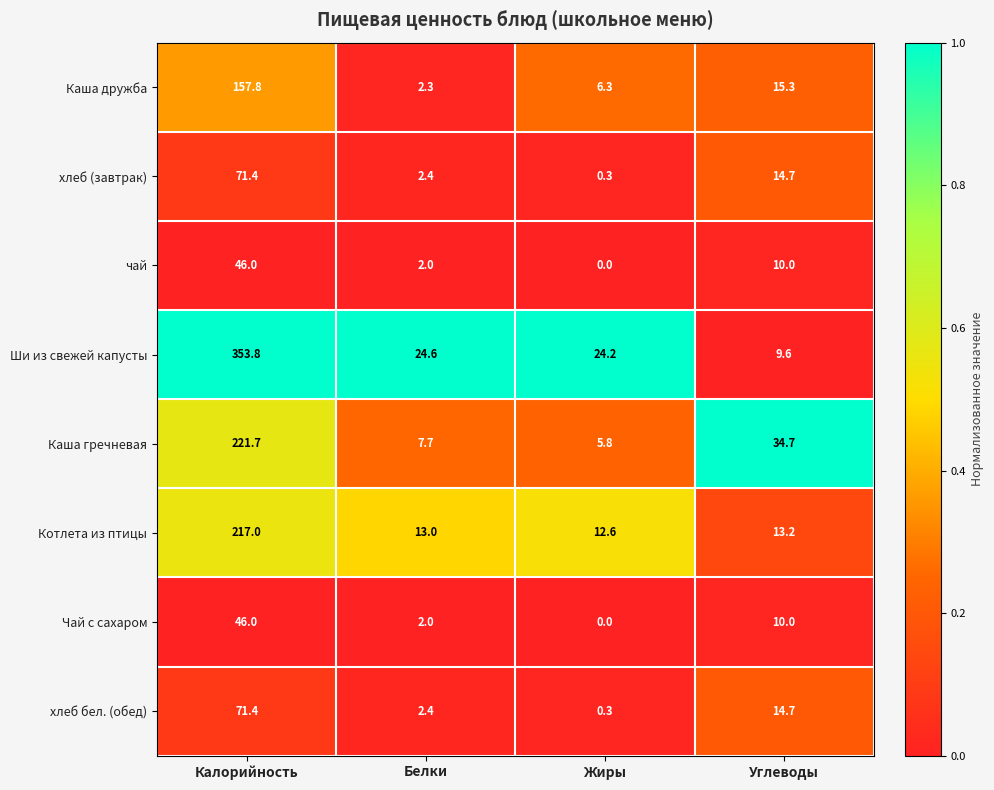

How many data points does each series have?

4